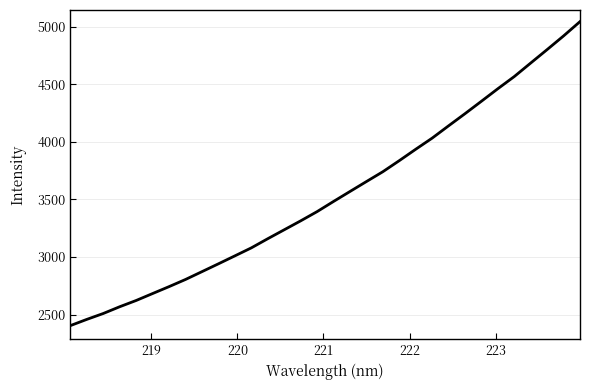

Does the chart have visible grid lines?

Yes